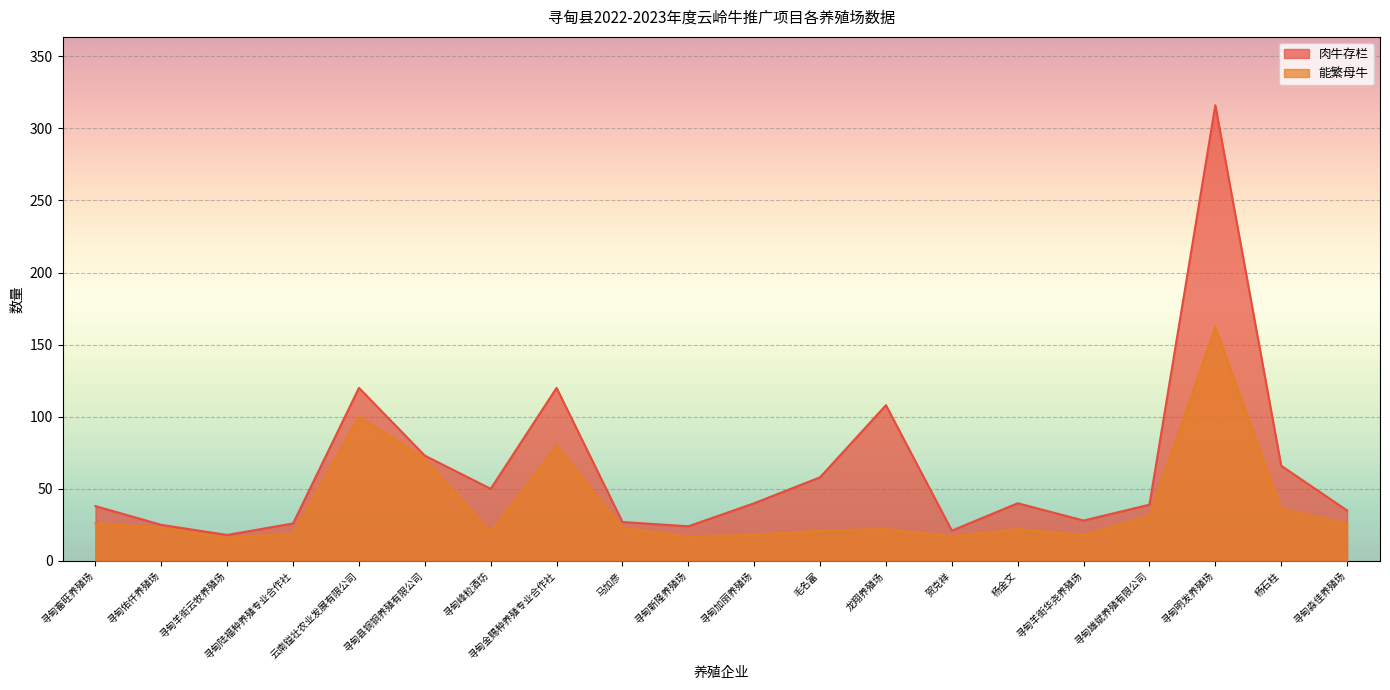

Where does the 能繁母牛 series first go above 23?

寻甸畜旺养殖场